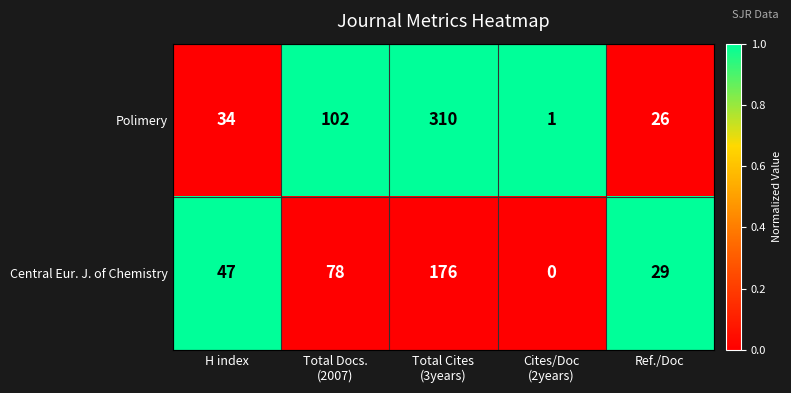

At H index, list the series in order from smallest to largest.

Polimery, Central Eur. J. of Chemistry